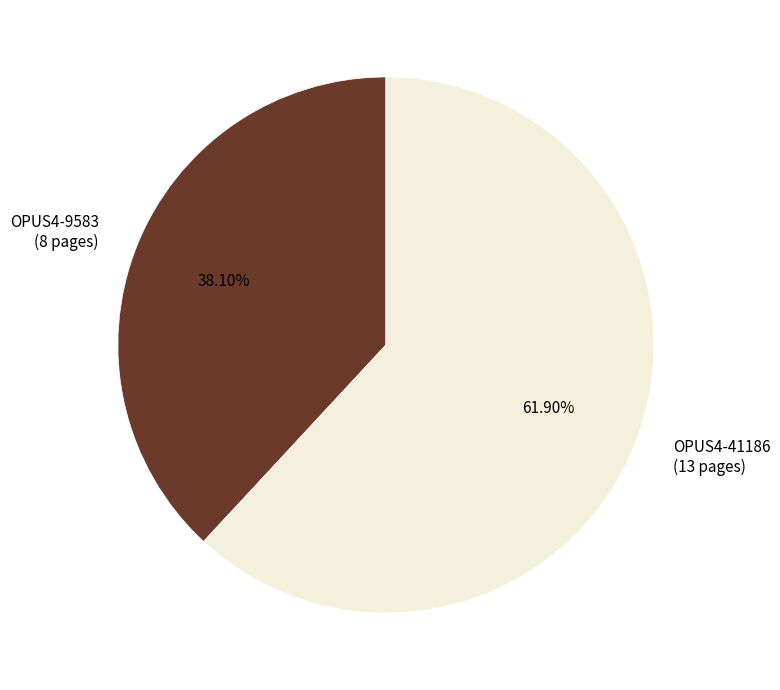

Is it true that OPUS4-9583 is 31% of the pie?

False